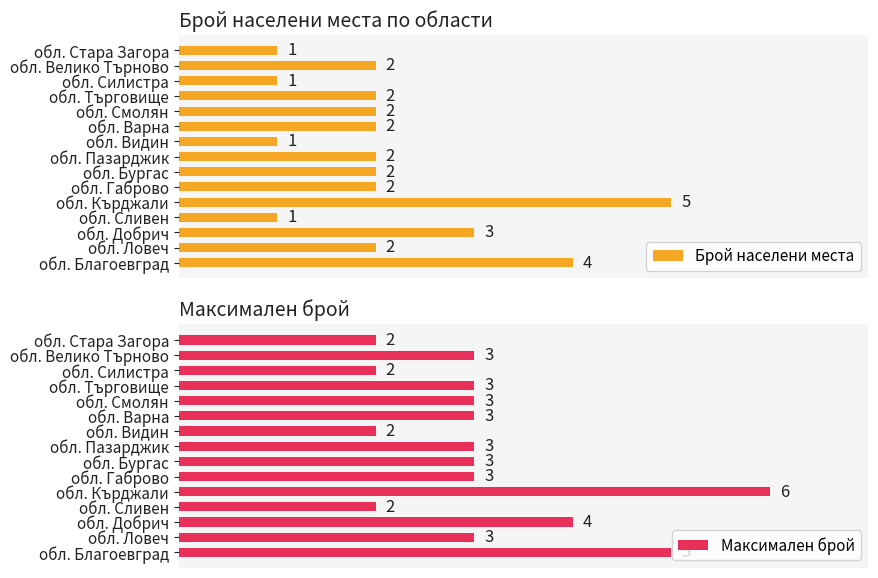

Where is Брой населени места nearest to the value 3?

обл. Добрич